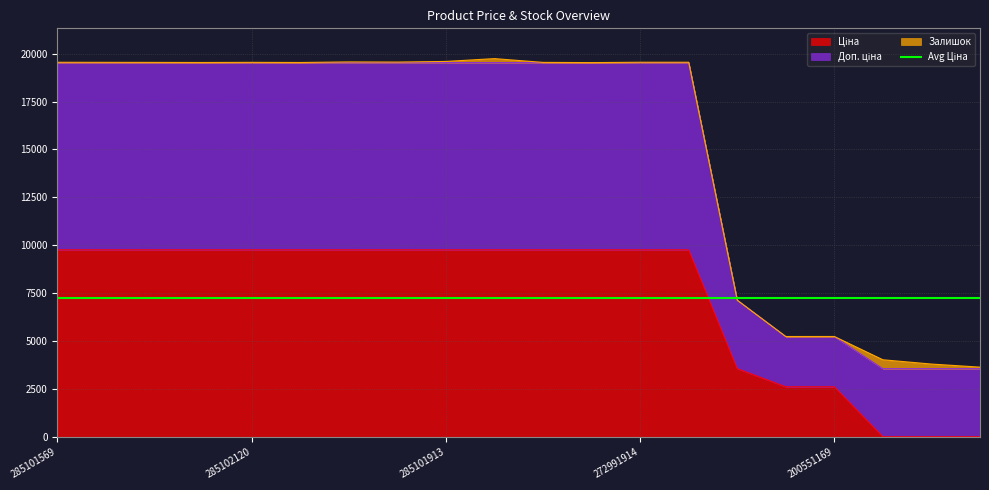

At which label does Доп. ціна first exceed 19542?

285101569